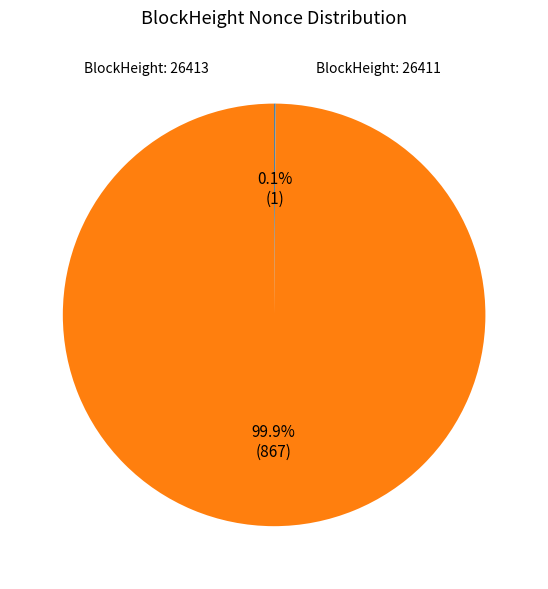

Does any single category account for the majority?

Yes